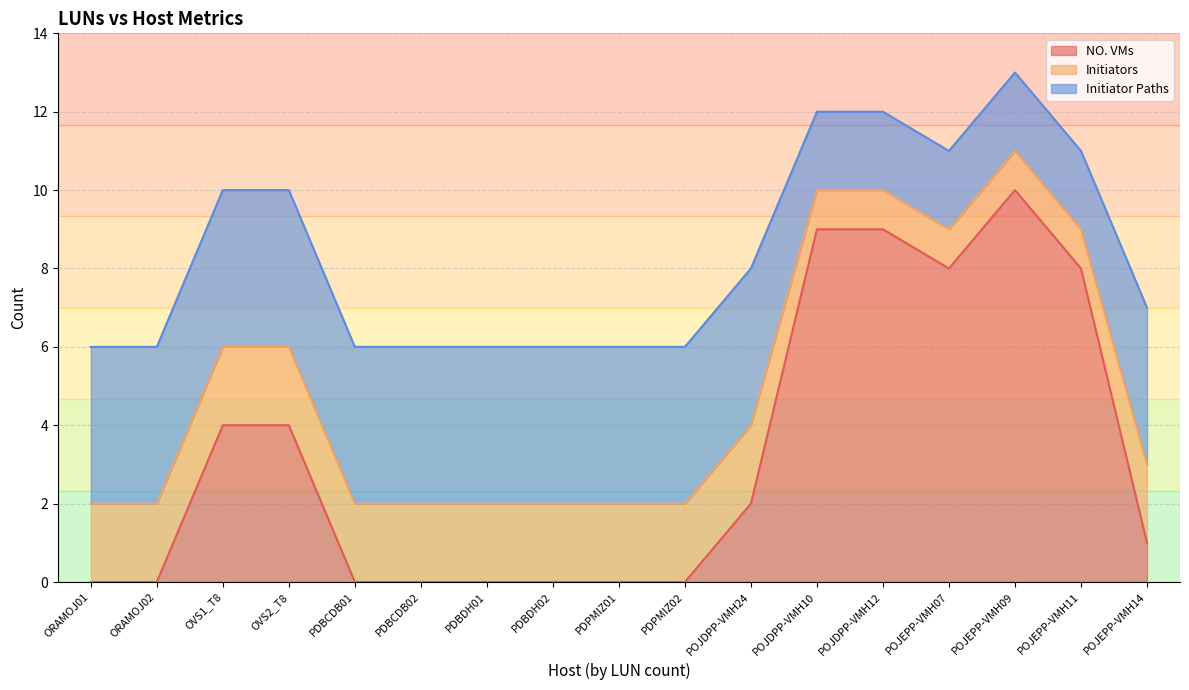

Between which two adjacent categories do Initiators and NO. VMs first intersect?

ORAMOJ02 and OVS1_T8